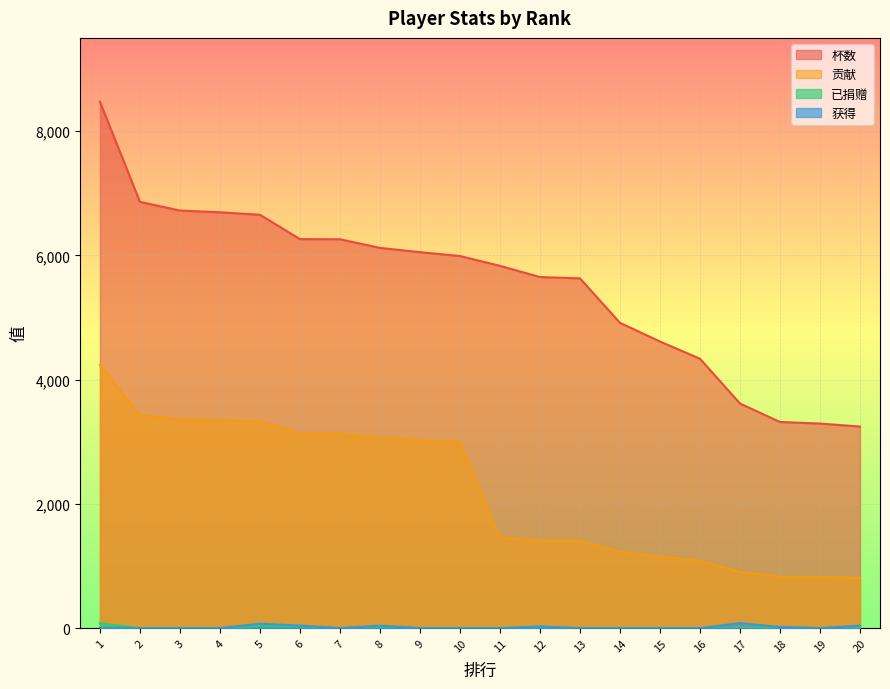

True or false: 获得 has more than 0 interior local peaks.

True